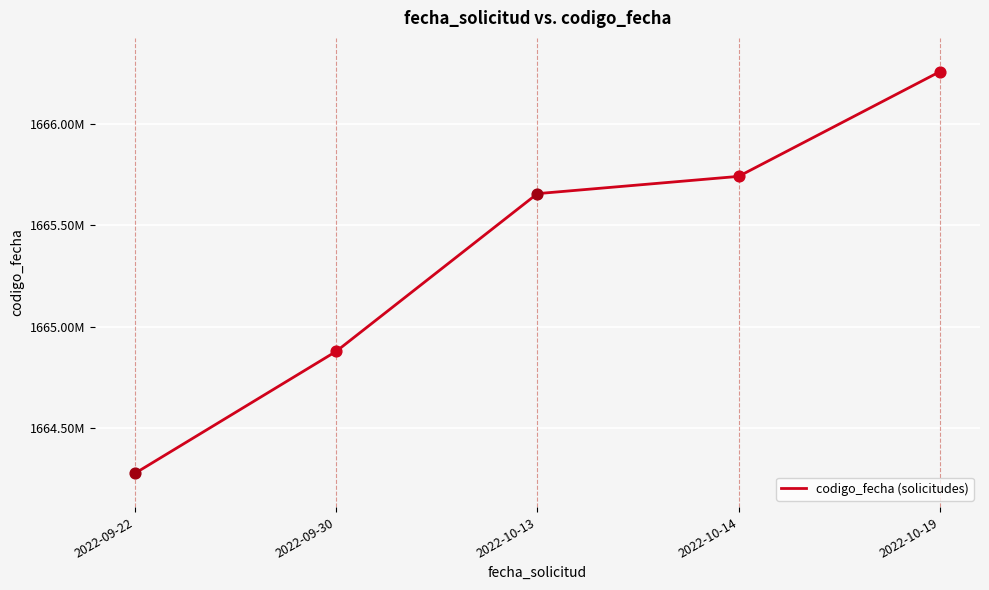

What is the ratio of the value at 2022-09-22 to the value at 2022-10-13?

1.0